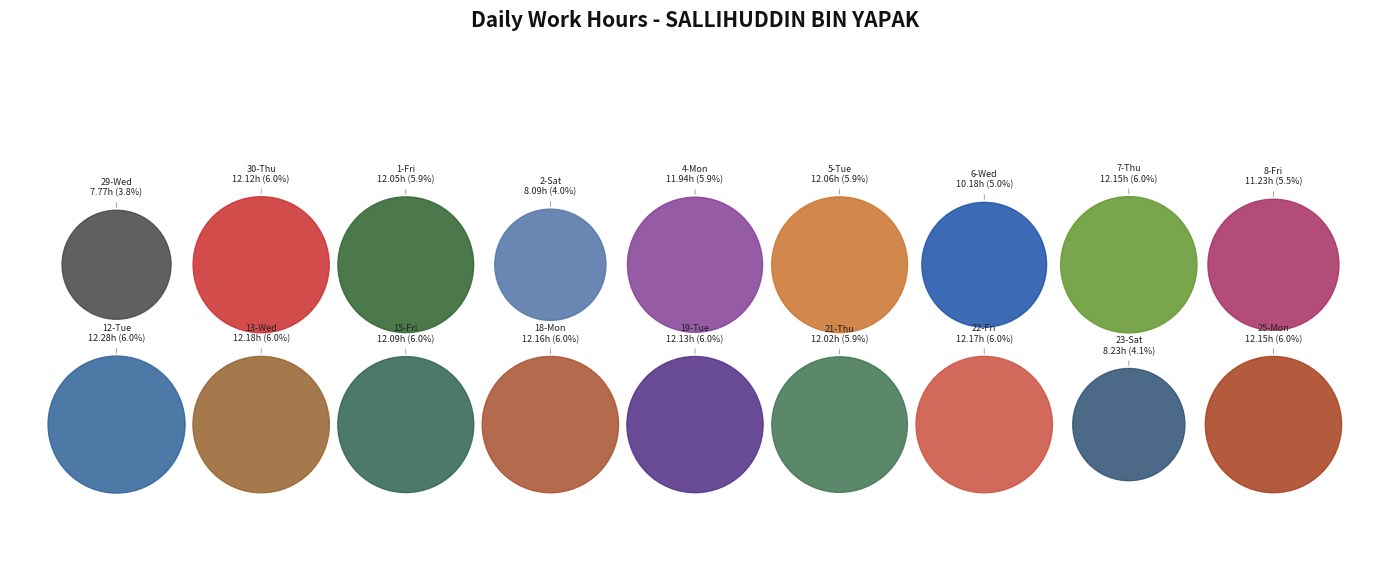

What is the total percentage of 12-Tue and 21-Thu?

12.0%